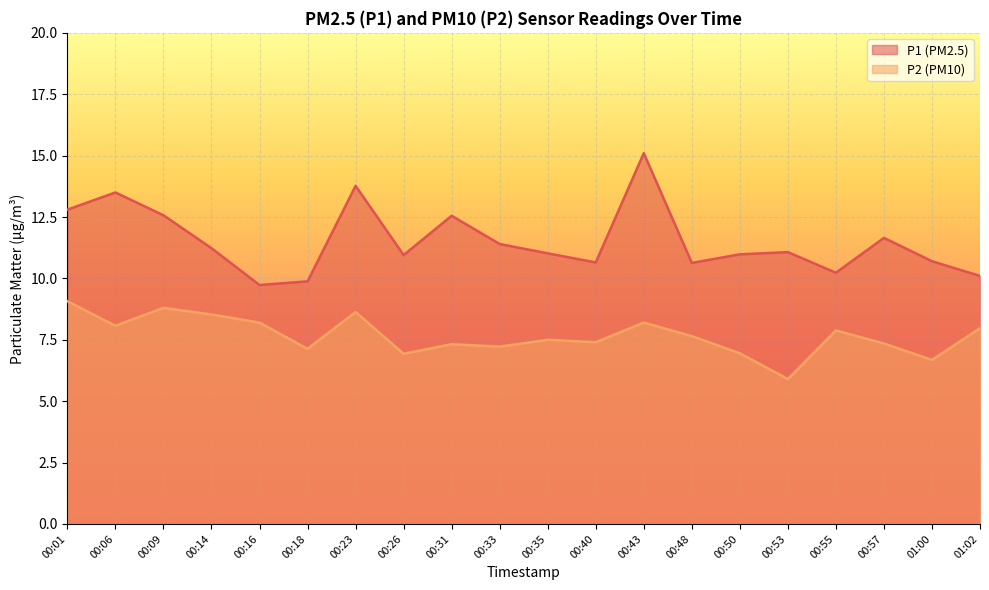

At 00:26, list the series in order from largest to smallest.

P1 (PM2.5), P2 (PM10)